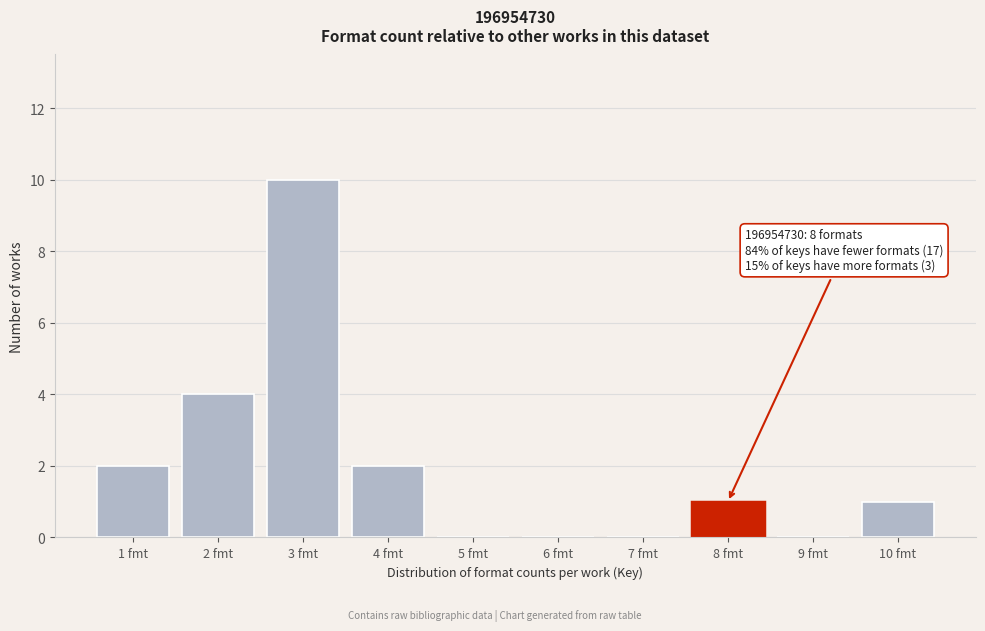

Reading left to right, transcribe all the data shown in this chart.

1 fmt=2	2 fmt=4	3 fmt=10	4 fmt=2	5 fmt=0	6 fmt=0	7 fmt=0	8 fmt=1	9 fmt=0	10 fmt=1